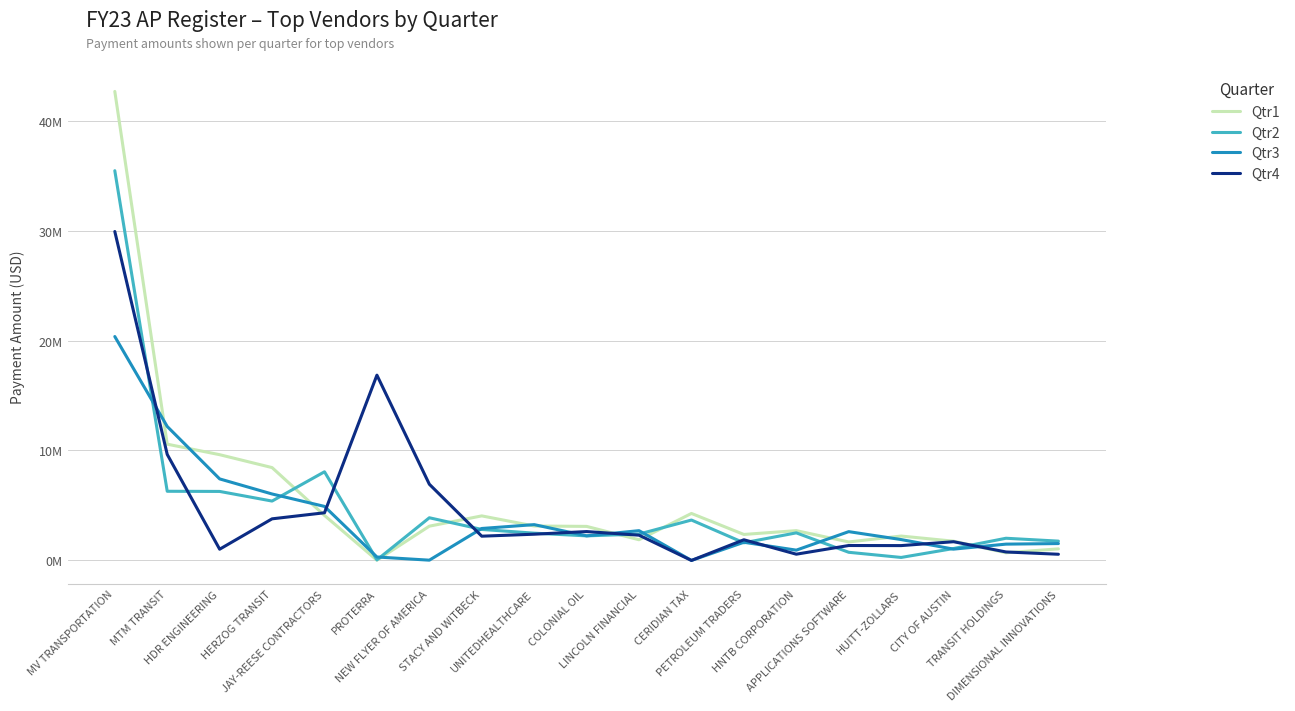

What is the average value of the Qtr1 series?

5.7